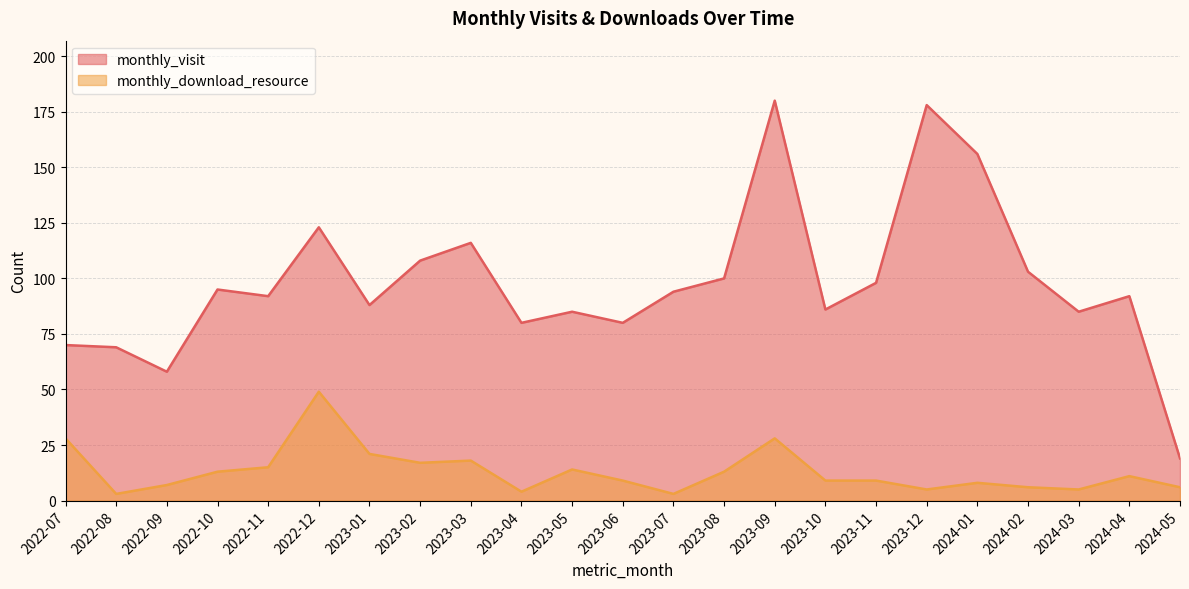

What is the sum of all monthly_visit values?

2255